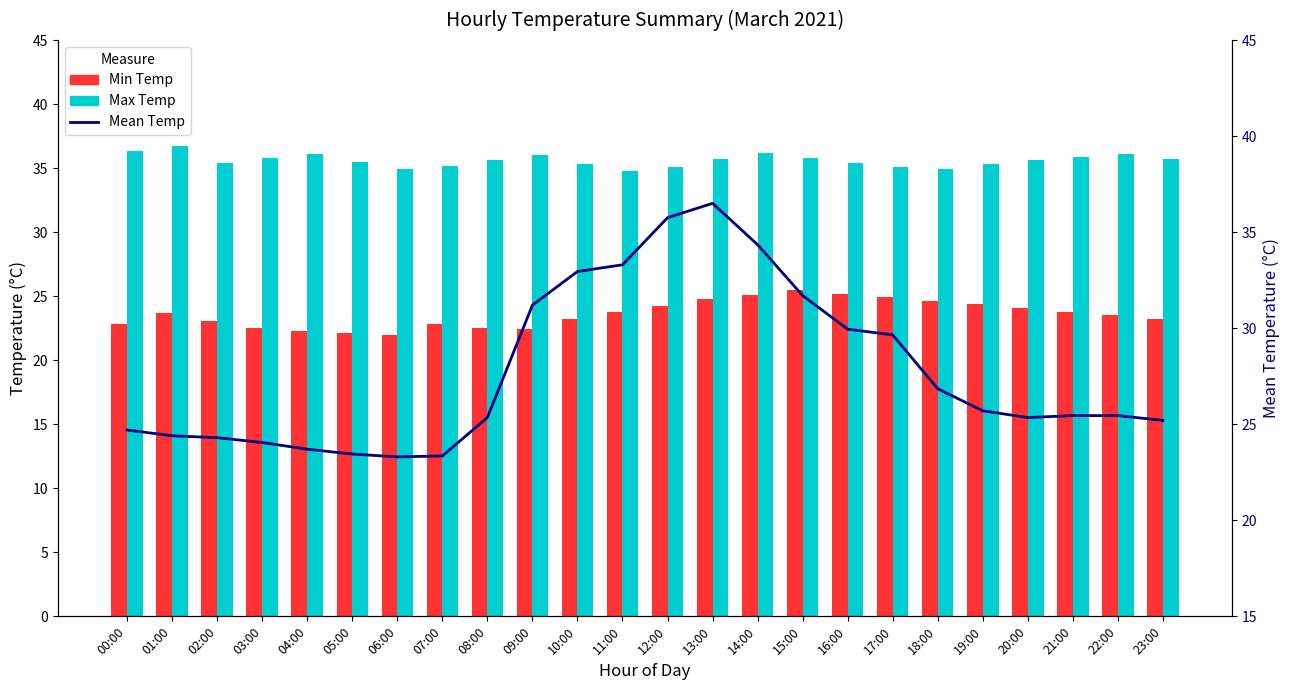

What are all the series names shown in the legend?

Min Temp, Max Temp, Mean Temp